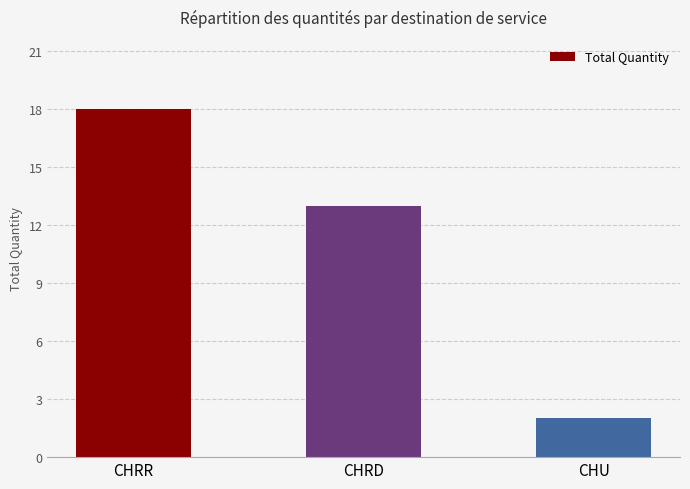

What is the difference between the maximum and minimum values?

16